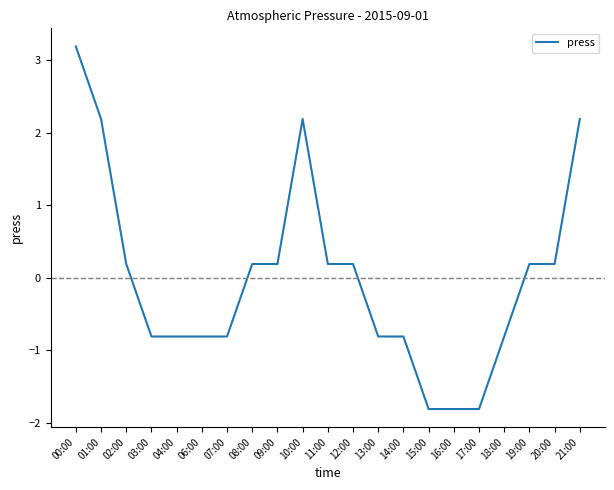

Which category has the highest value across all series?

00:00